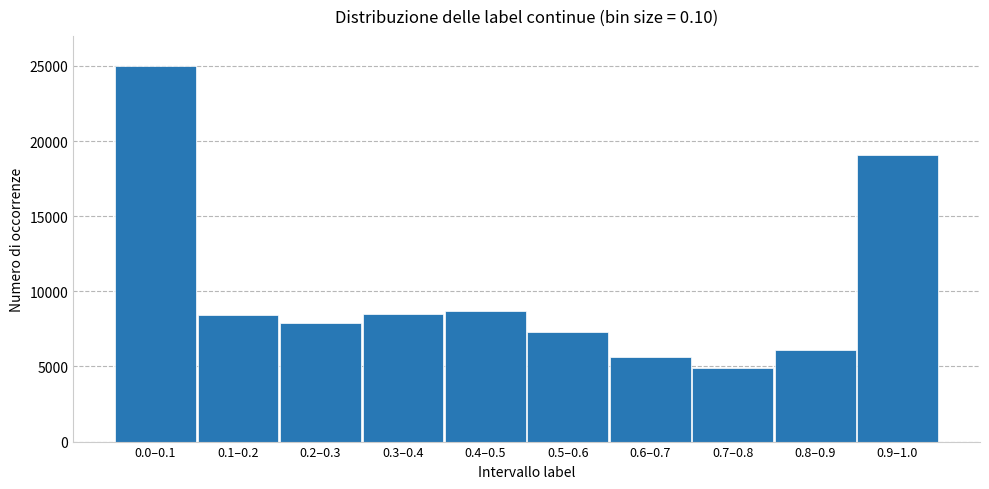

Which label corresponds to the largest value in the chart?

0.0–0.1